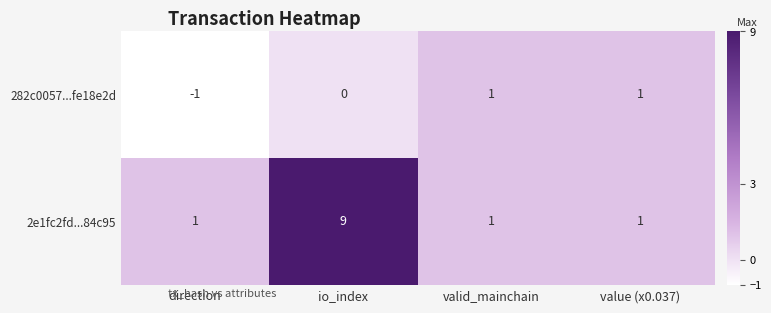

Which series has the largest total across all categories?

2e1fc2fd...84c95